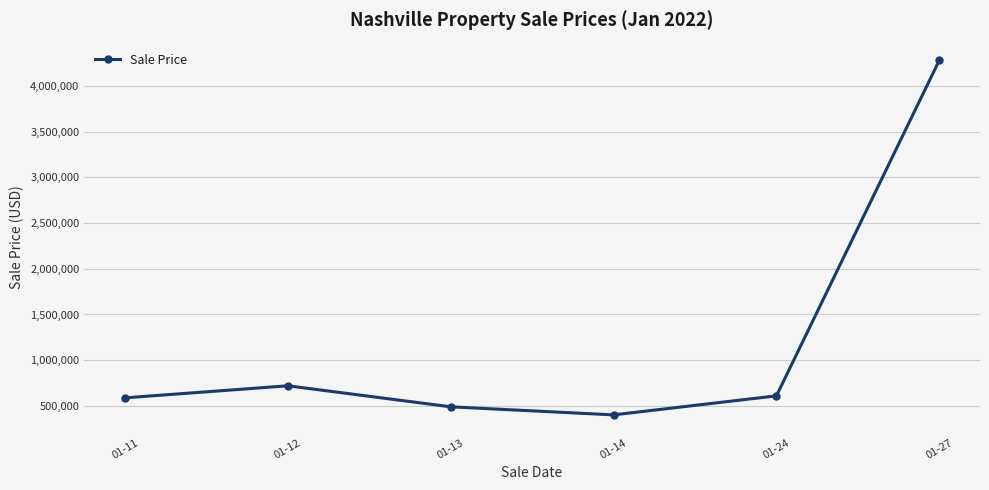

Reading left to right, what are all the values shown in this chart?

01-11=588000.0	01-12=720000.0	01-13=490000.0	01-14=401666.7	01-24=609870.3	01-27=4280000.0